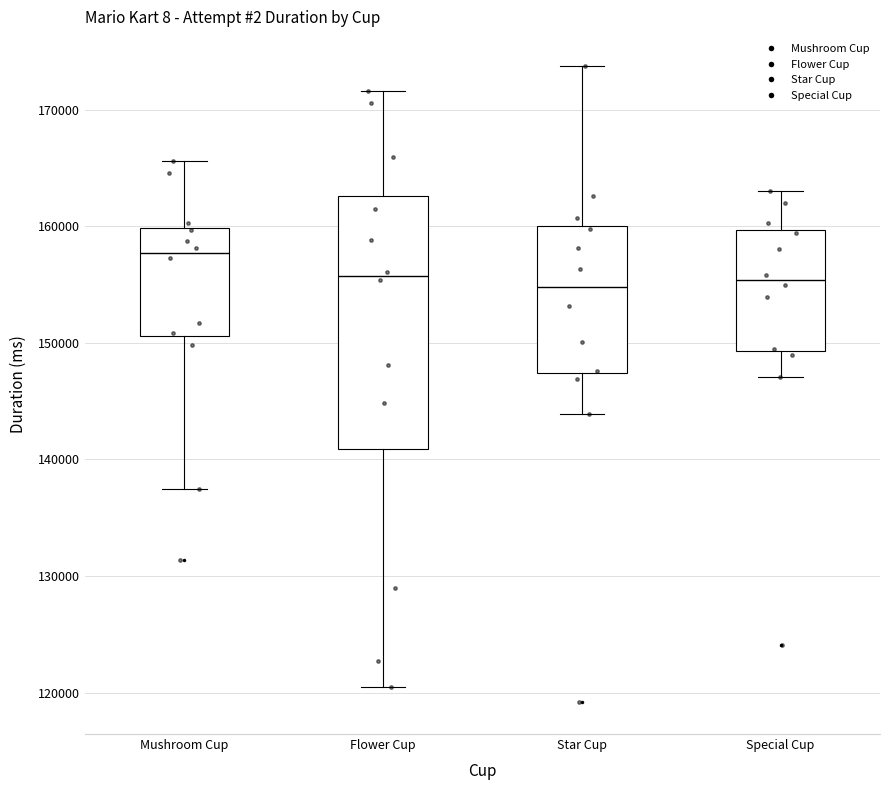

Comparing the boxes themselves (not the whiskers), which one is the tallest?

Flower Cup